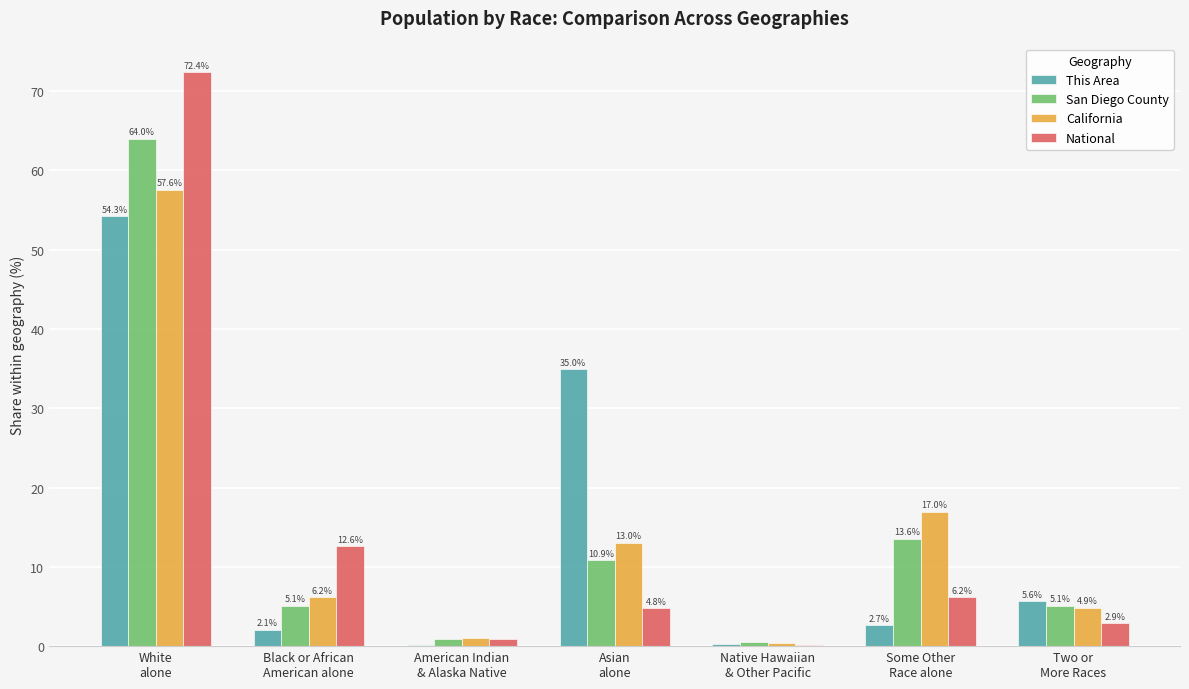

What is the sum of all National values?

100.0